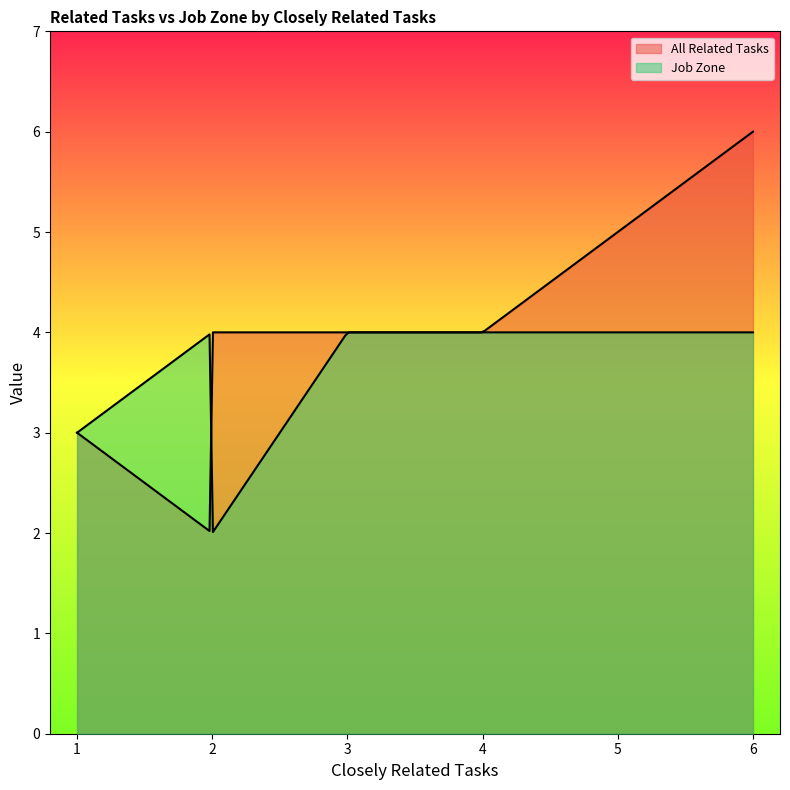

What is the difference between the second highest and minimum values in the Job Zone series?

2